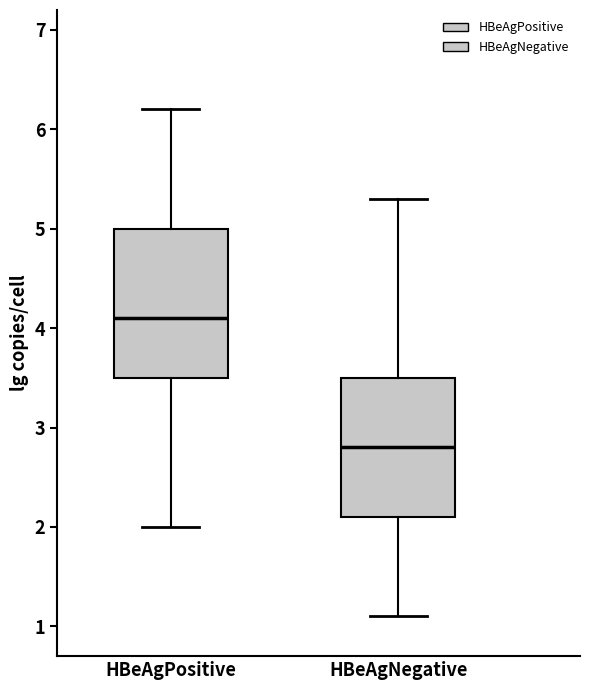

Reading left to right, transcribe this box plot: for each box, give where its median line is, the range the box spans, and where its two whiskers end, as read against the y-axis. The values are not printed on the chart, so give them approximately, as read against the axis.

HBeAgPositive: median 4.1, box 3.5 to 5.0, whiskers 2.0 to 6.2
HBeAgNegative: median 2.8, box 2.1 to 3.5, whiskers 1.1 to 5.3